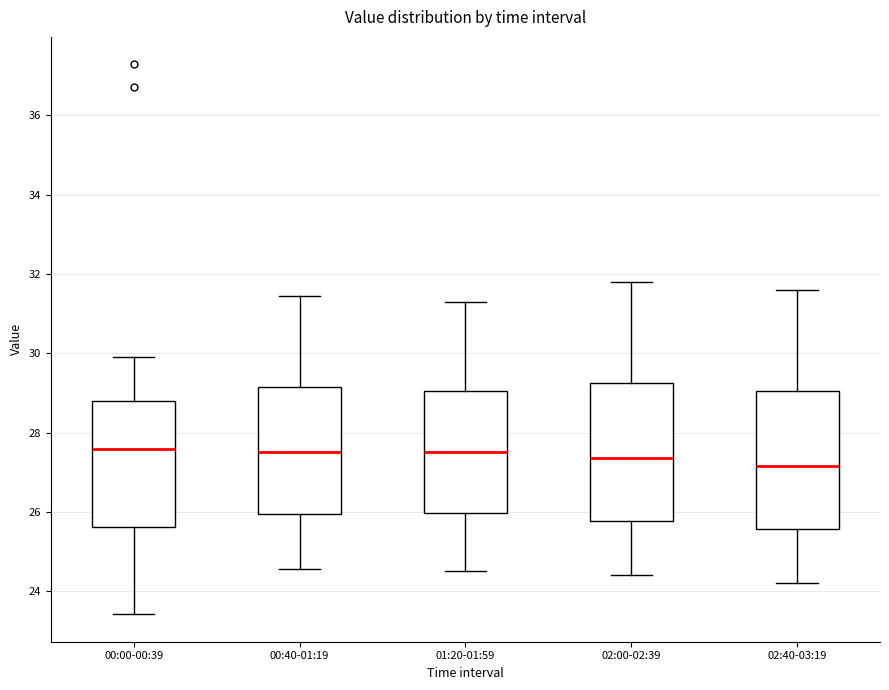

Reading left to right, read every box against the y-axis: the position of its median line, the range the box covers, and the ends of its whiskers. The values are not printed on the chart, so give them approximately, as read against the axis.

00:00-00:39: median 27.6, box 25.6 to 28.8, whiskers 23.4 to 30.0
00:40-01:19: median 27.6, box 26.0 to 29.2, whiskers 24.6 to 31.4
01:20-01:59: median 27.6, box 26.0 to 29.0, whiskers 24.6 to 31.4
02:00-02:39: median 27.4, box 25.8 to 29.2, whiskers 24.4 to 31.8
02:40-03:19: median 27.2, box 25.6 to 29.0, whiskers 24.2 to 31.6